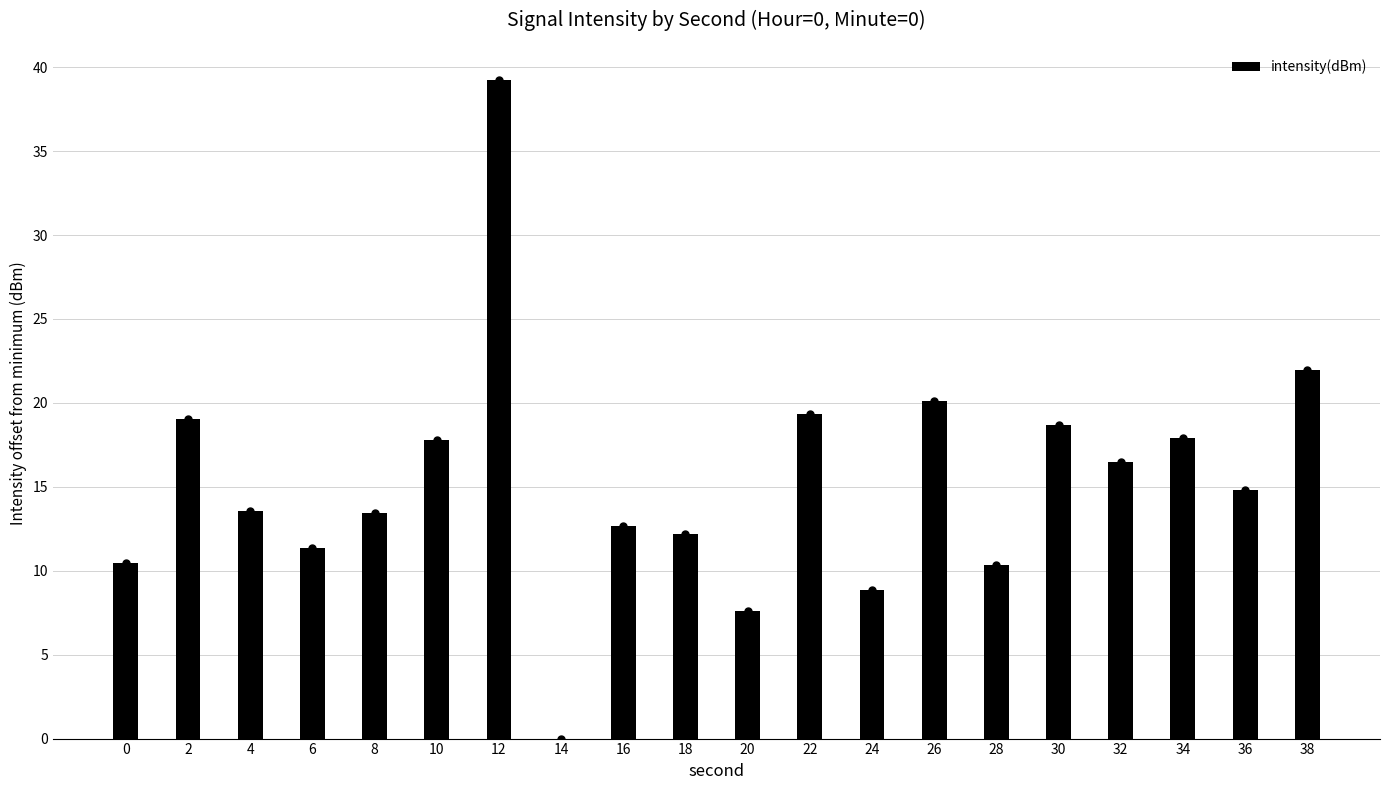

Reading left to right, what are all the values shown in this chart?

0=10.5	2=19.0	4=13.5	6=11.3	8=13.4	10=17.8	12=39.2	14=0.0	16=12.7	18=12.2	20=7.6	22=19.3	24=8.9	26=20.1	28=10.4	30=18.7	32=16.5	34=17.9	36=14.8	38=22.0